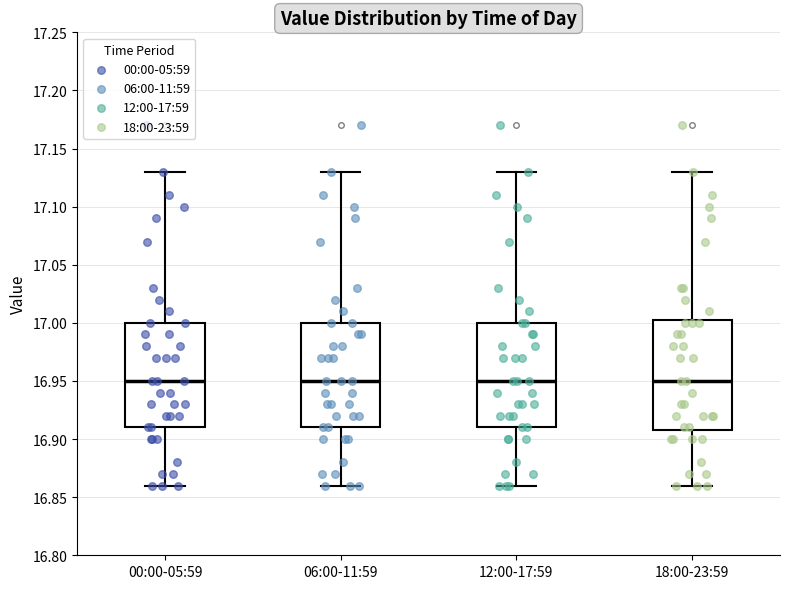

Comparing the boxes themselves (not the whiskers), which one is the tallest?

18:00-23:59